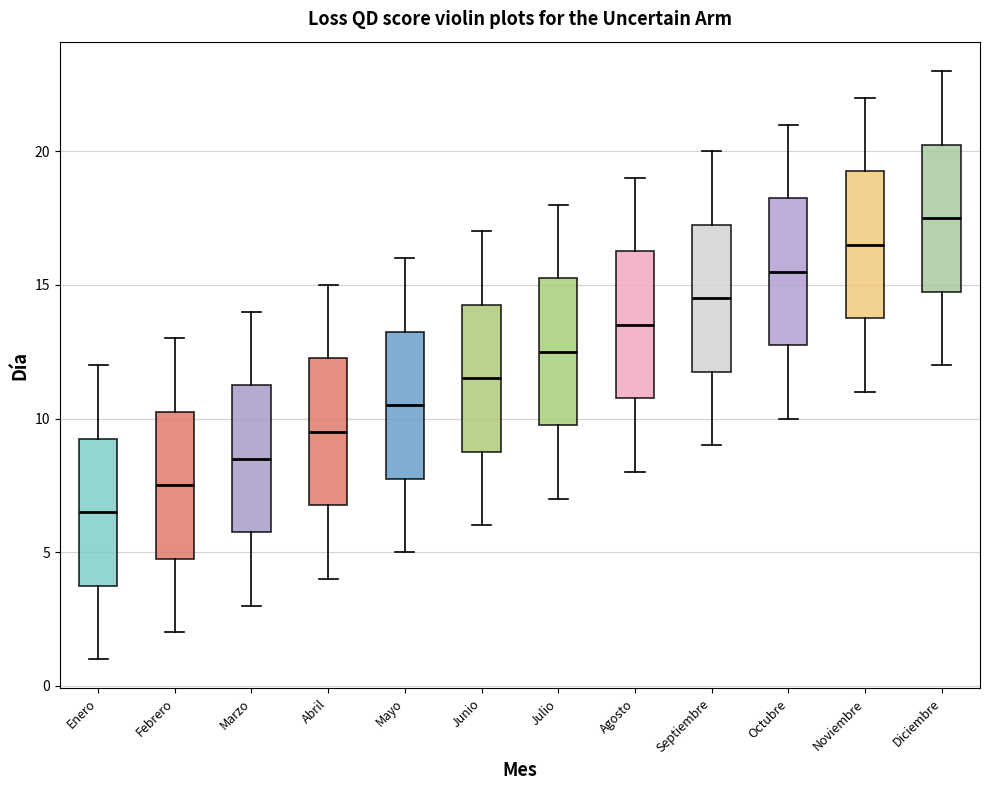

Reading left to right, transcribe this box plot: for each box, give where its median line is, the range the box spans, and where its two whiskers end, as read against the y-axis. The values are not printed on the chart, so give them approximately, as read against the axis.

Enero: median 6.5, box 4.0 to 9.5, whiskers 1.0 to 12.0
Febrero: median 7.5, box 5.0 to 10.5, whiskers 2.0 to 13.0
Marzo: median 8.5, box 6.0 to 11.5, whiskers 3.0 to 14.0
Abril: median 9.5, box 7.0 to 12.5, whiskers 4.0 to 15.0
Mayo: median 10.5, box 8.0 to 13.5, whiskers 5.0 to 16.0
Junio: median 11.5, box 9.0 to 14.5, whiskers 6.0 to 17.0
Julio: median 12.5, box 10.0 to 15.5, whiskers 7.0 to 18.0
Agosto: median 13.5, box 11.0 to 16.5, whiskers 8.0 to 19.0
Septiembre: median 14.5, box 12.0 to 17.5, whiskers 9.0 to 20.0
Octubre: median 15.5, box 13.0 to 18.5, whiskers 10.0 to 21.0
Noviembre: median 16.5, box 14.0 to 19.5, whiskers 11.0 to 22.0
Diciembre: median 17.5, box 15.0 to 20.5, whiskers 12.0 to 23.0